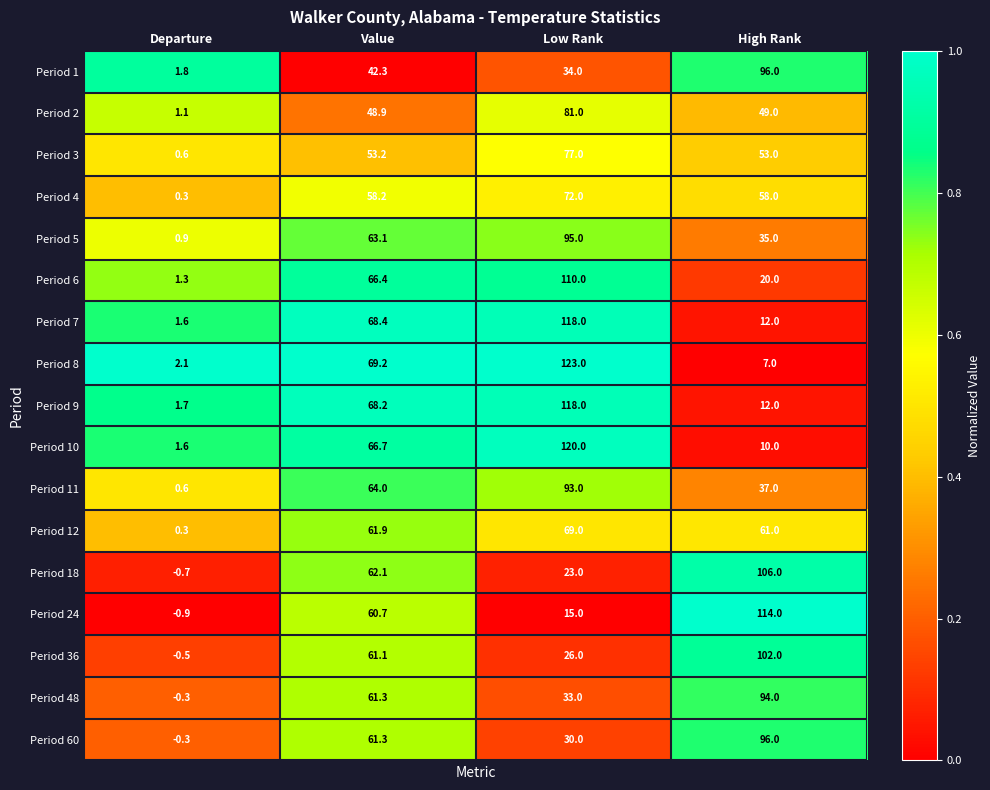

Which series has the widest spread of values?

Period 8